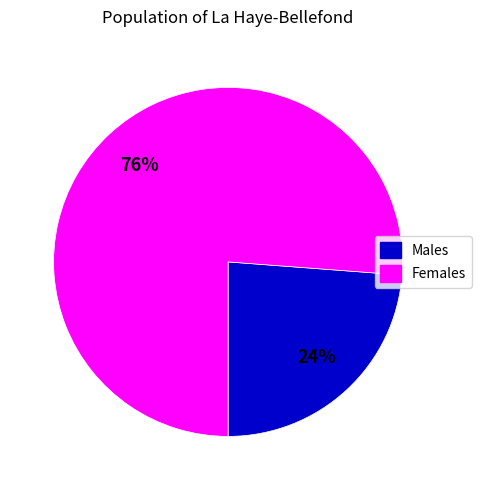

Is there a majority slice in this chart?

Yes